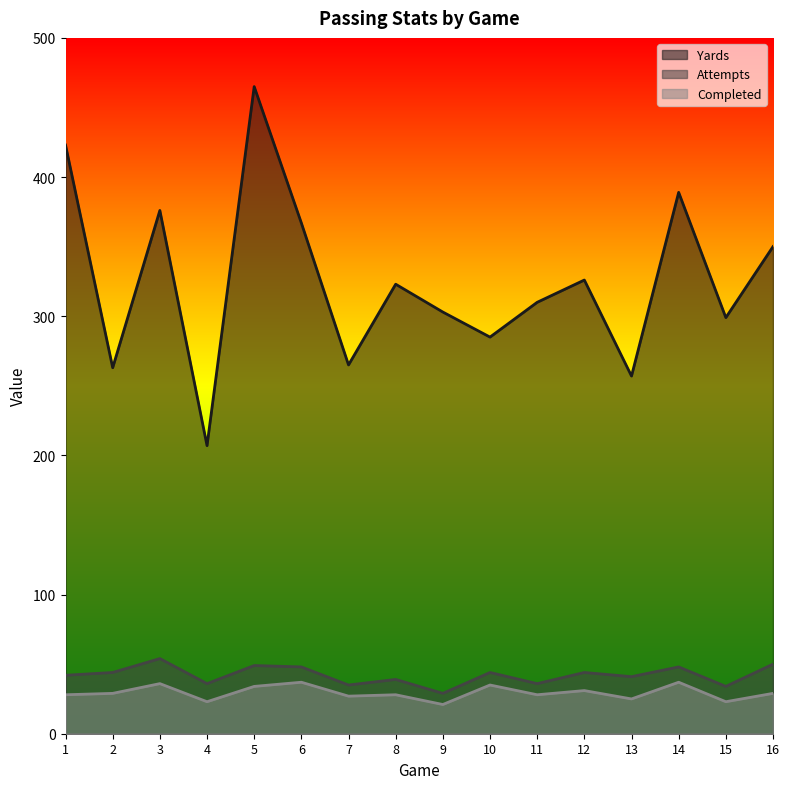

What is the spread (max minus min) of values at 3?

340